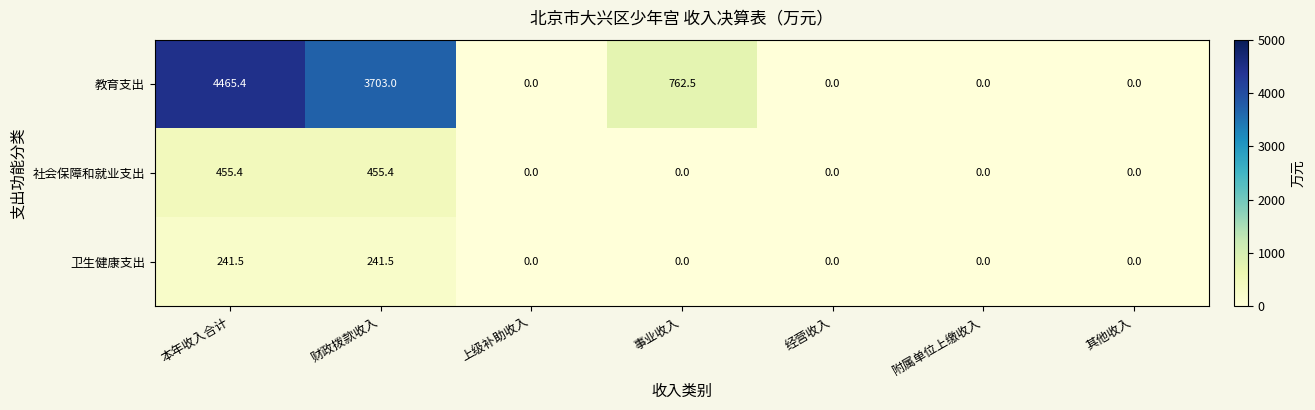

How many 教育支出 values are between 0 and 3703?

6